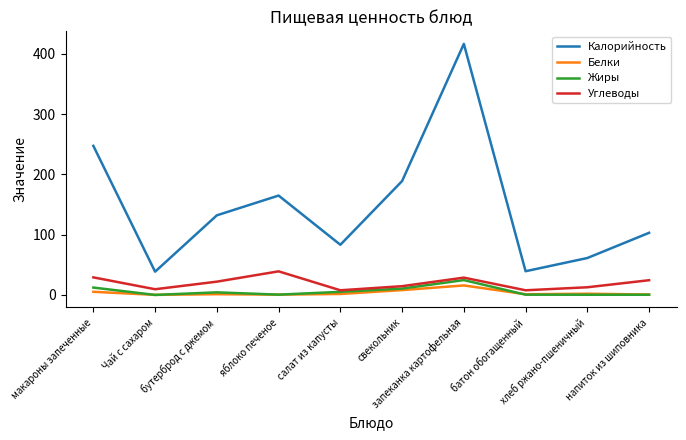

True or false: Жиры and Калорийность cross at least once.

False